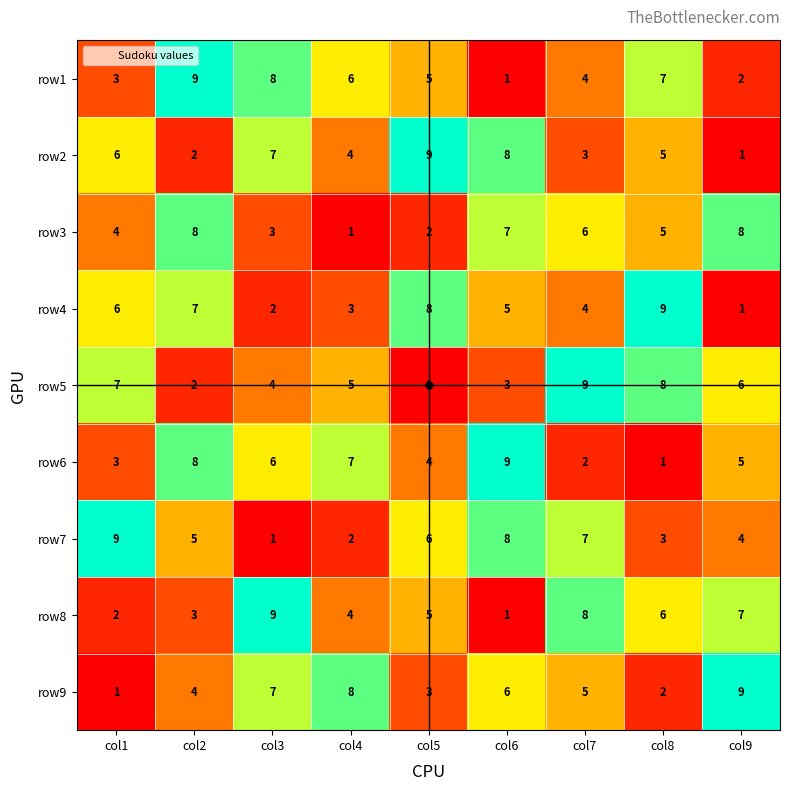

Is the value of row1 at col8 greater than the value of row3 at col8?

Yes